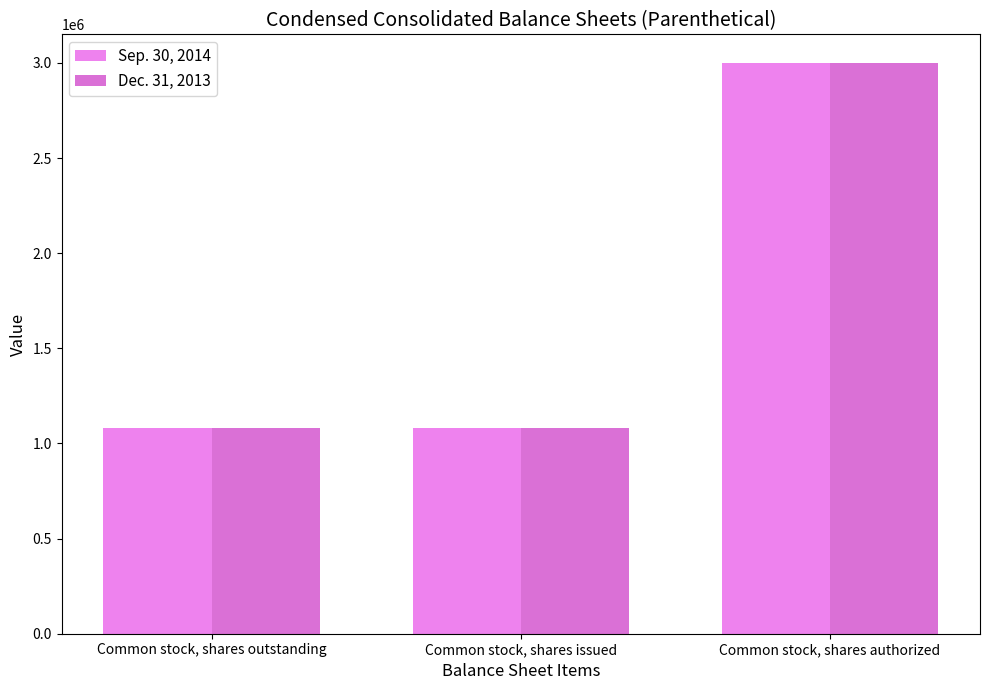

Which category has the highest value across all series?

Common stock, shares authorized